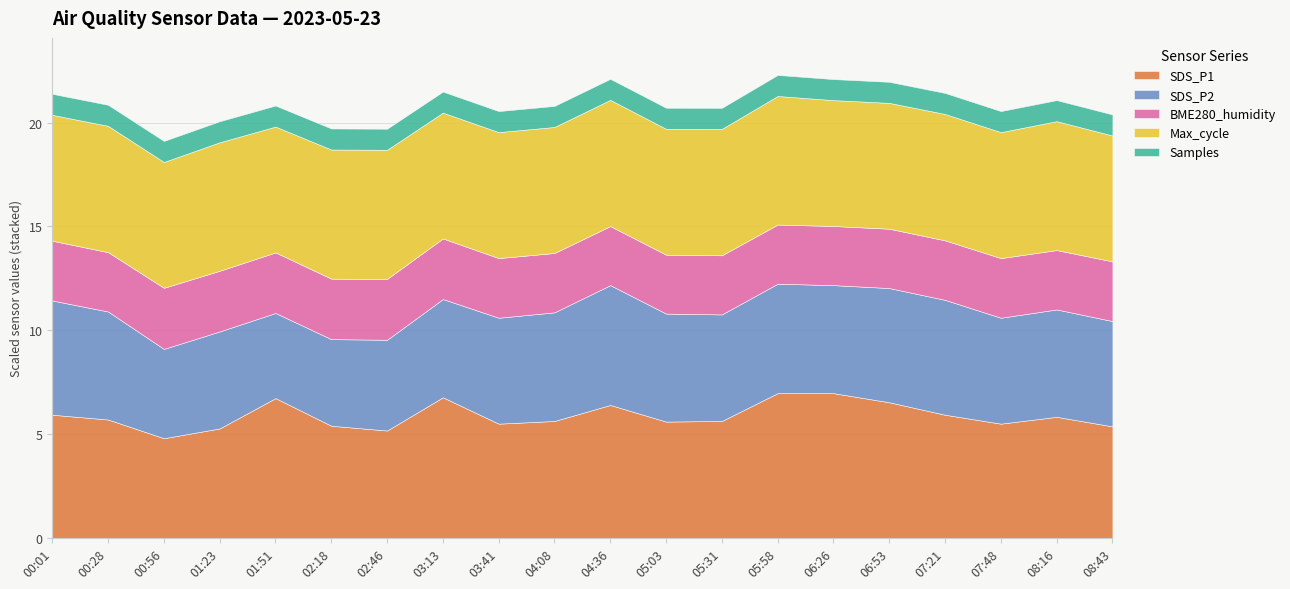

What is the maximum value for SDS_P1?

7.0